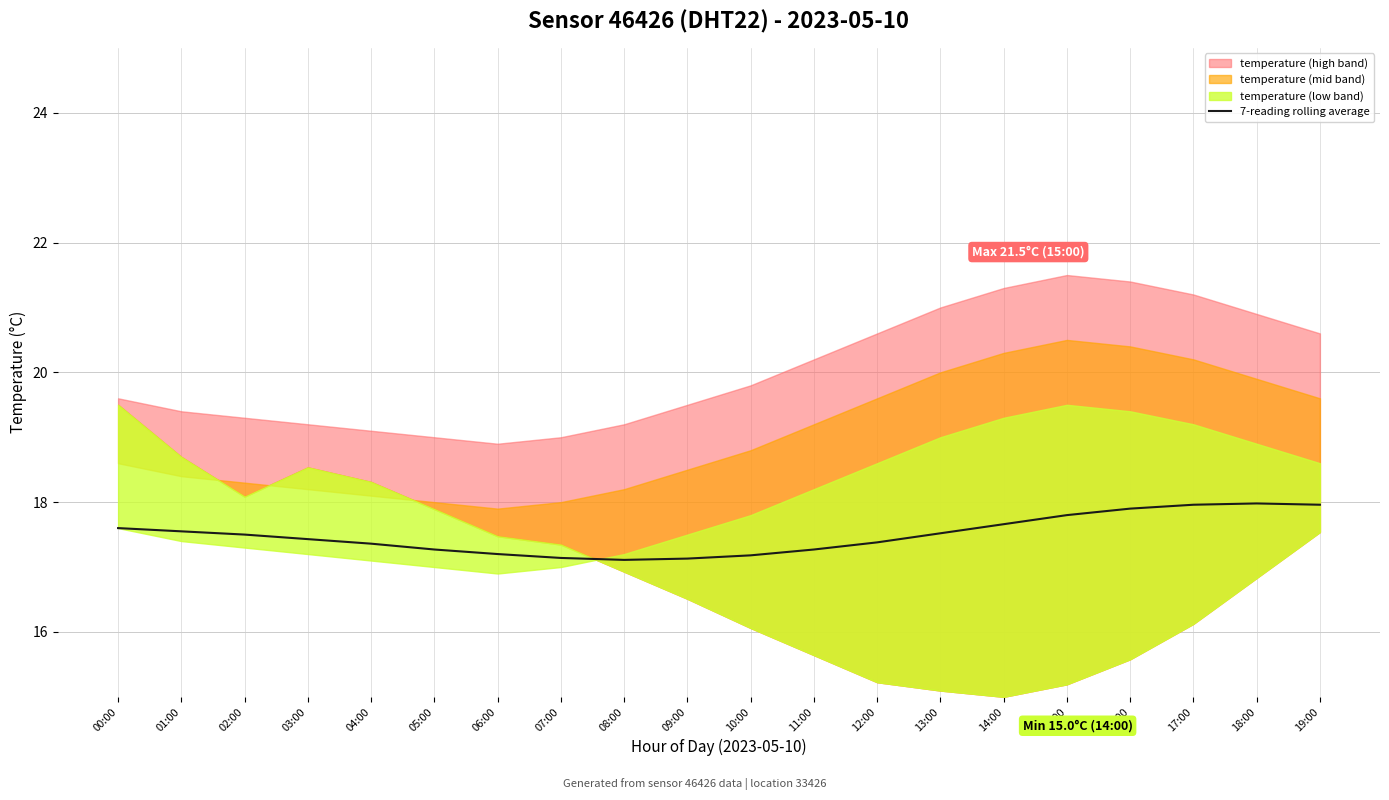

Where is the first local maximum?

18:00